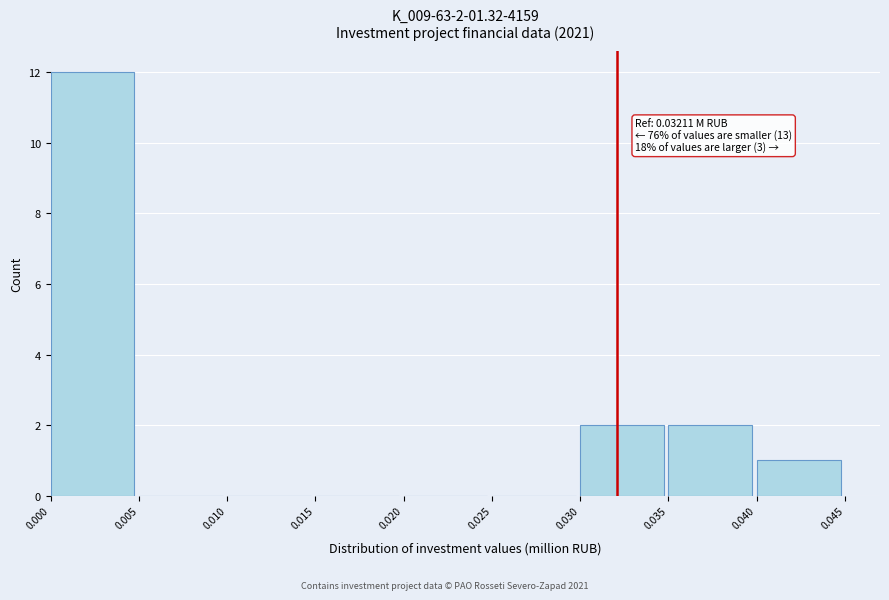

Which range on the x-axis has the tallest bar?

0.000 to 0.005